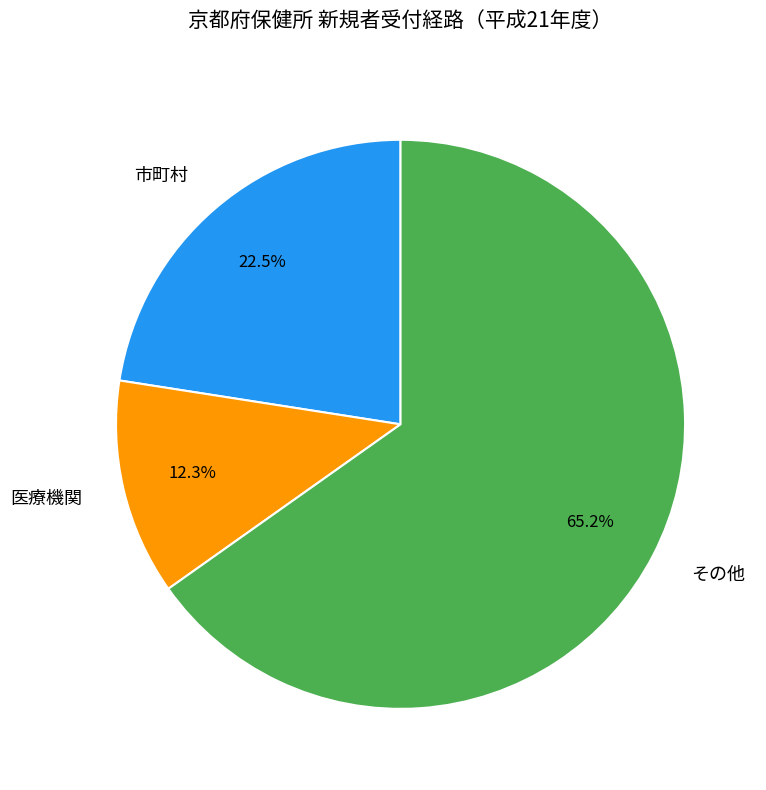

Rank the categories by value from lowest to highest.

医療機関, 市町村, その他